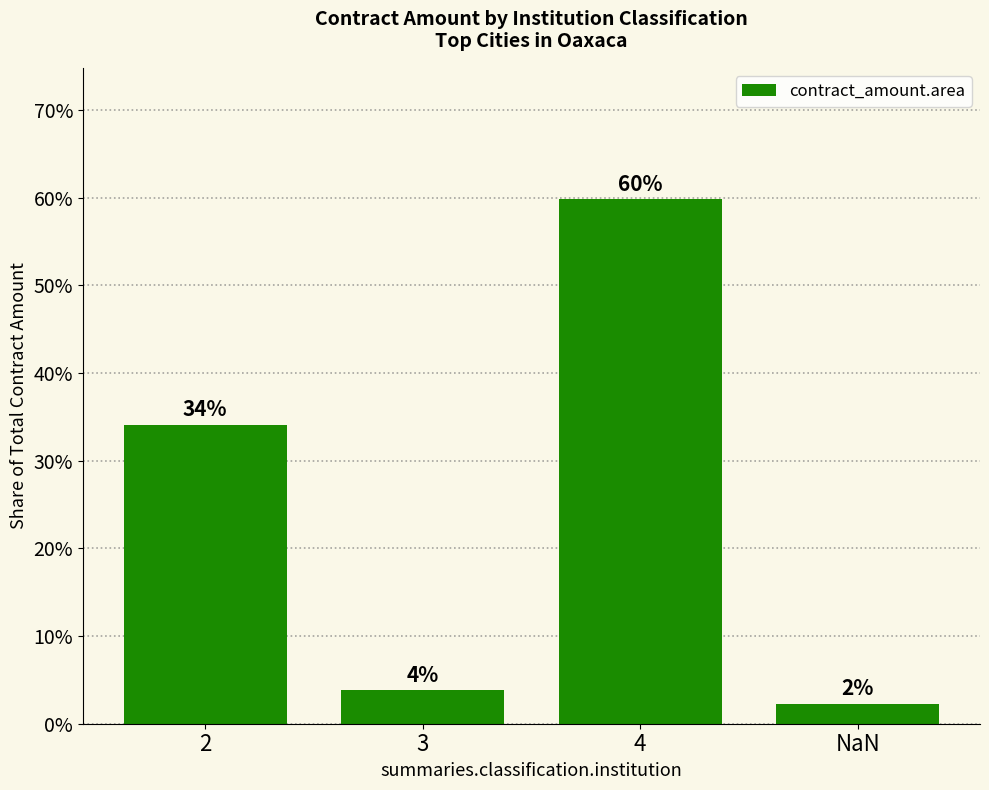

The chart shows a value of 3.8 at 3. True or false?

True